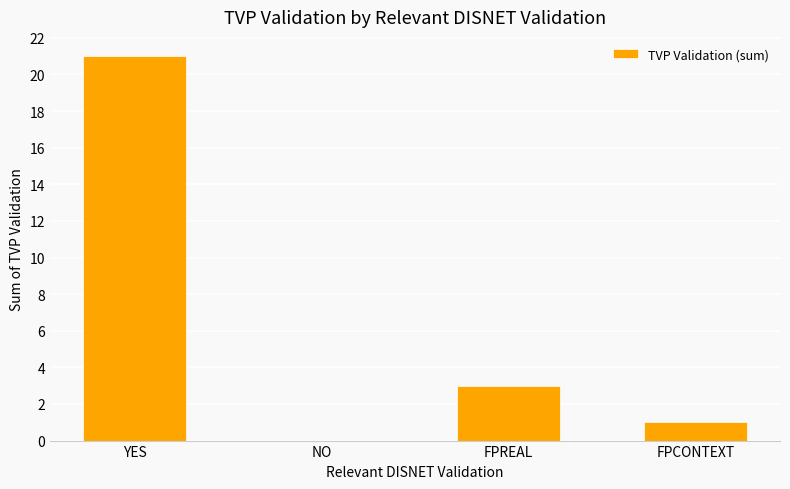

Which category has the highest value across all series?

YES